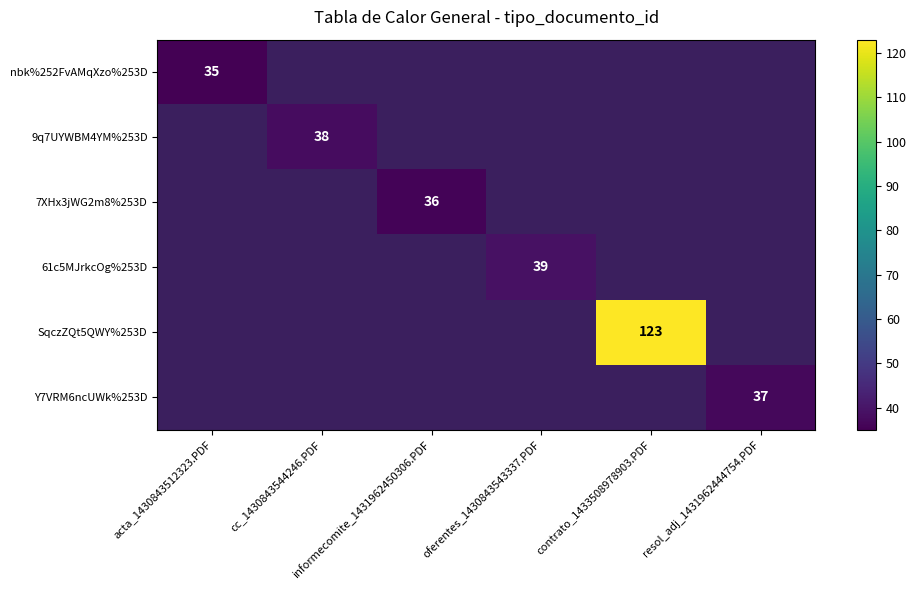

Which category has the lowest value across all series?

acta_1430843512323.PDF